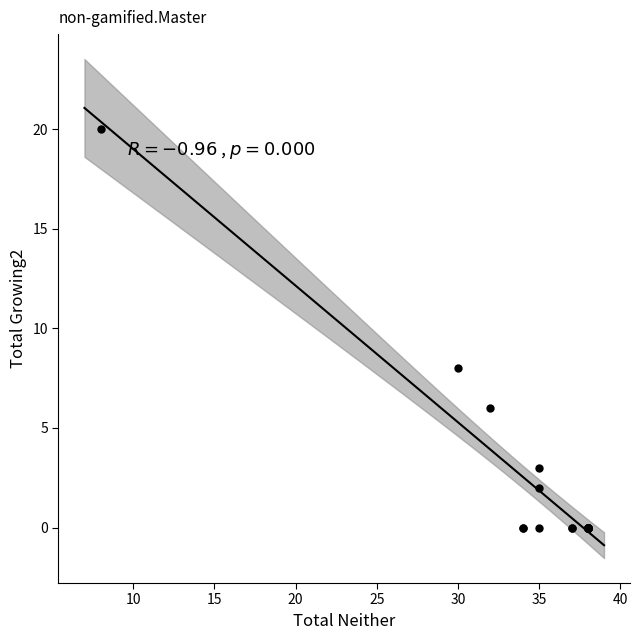

What Y value in the scatter plot is closest to 10?

8